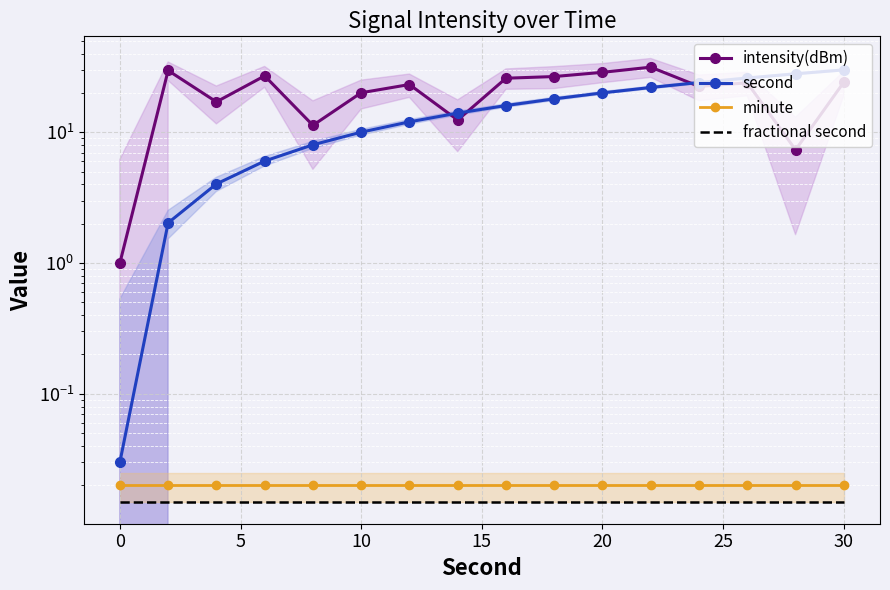

True or false: minute and intensity(dBm) cross at least once.

False